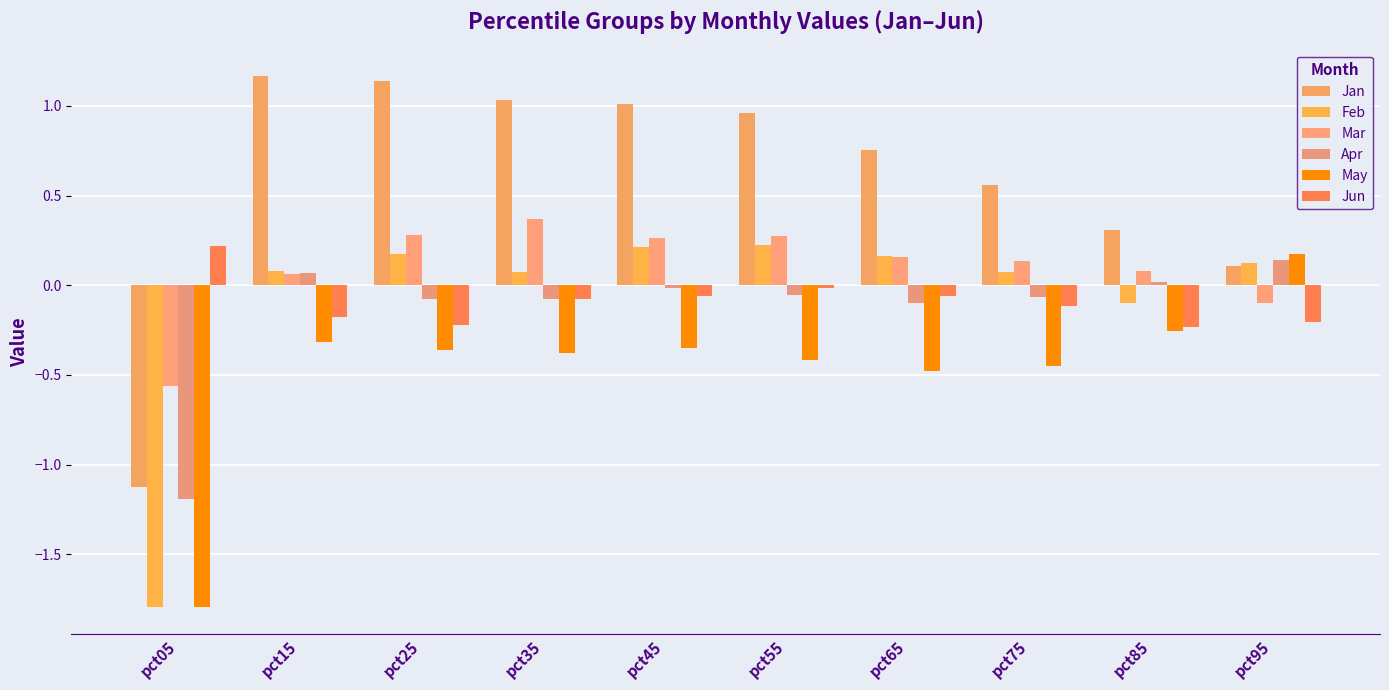

At how many categories does at least one series exceed 0?

10